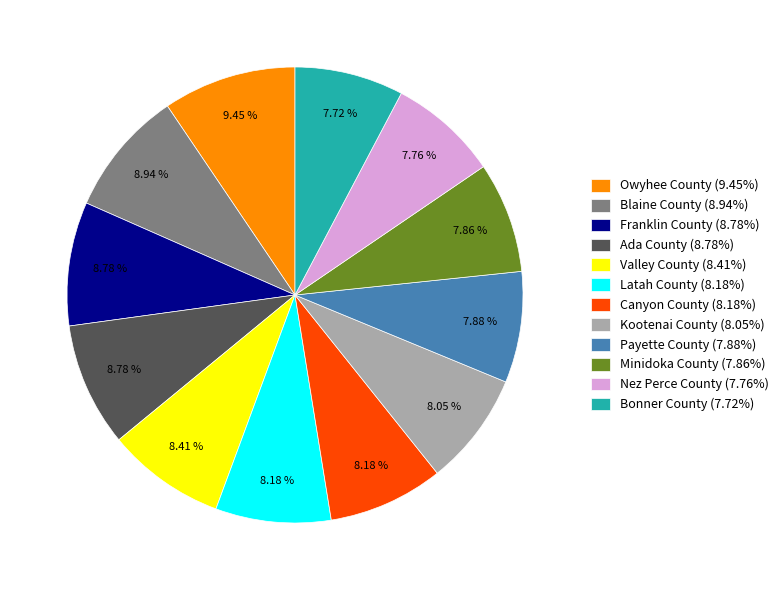

What percentage is the Canyon County slice, to the nearest percent?

8%